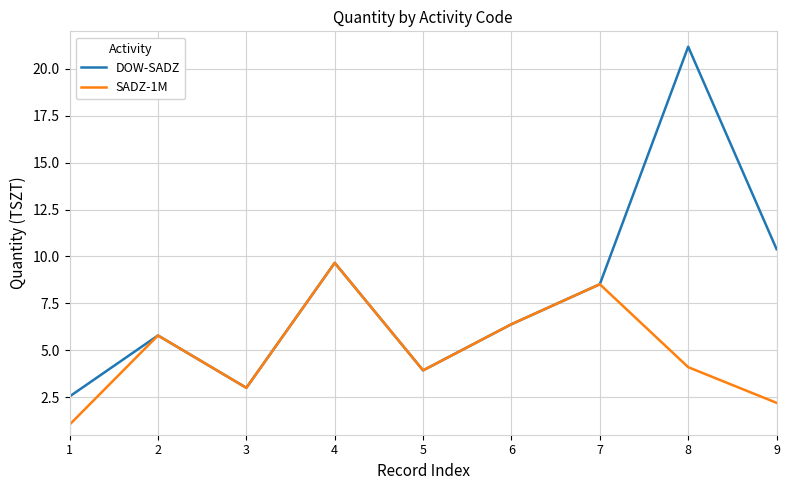

Which series has the largest total across all categories?

DOW-SADZ